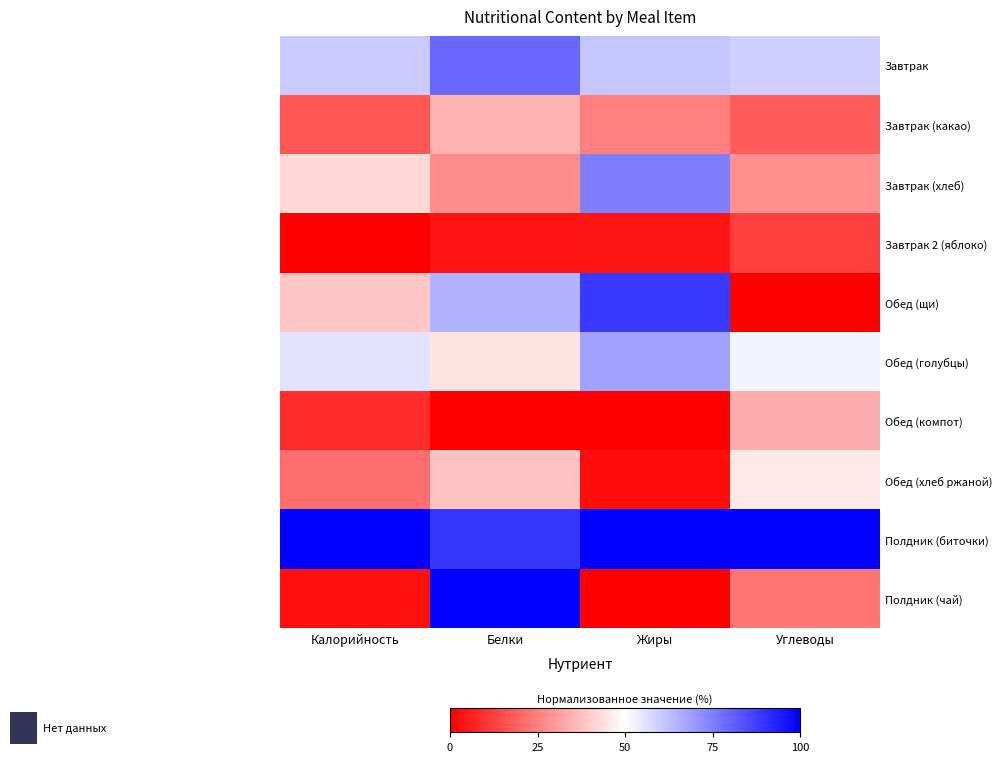

Reading left to right, transcribe all the data shown in this chart.

Завтрак: Калорийность=60.3	Белки=79.5	Жиры=61.2	Углеводы=59.4
Завтрак (какао): Калорийность=16.9	Белки=34.9	Жиры=24.8	Углеводы=18.2
Завтрак (хлеб): Калорийность=42.3	Белки=27.7	Жиры=75.2	Углеводы=28.2
Завтрак 2 (яблоко): Калорийность=0.0	Белки=3.6	Жиры=4.1	Углеводы=12.4
Обед (щи): Калорийность=38.7	Белки=65.1	Жиры=88.4	Углеводы=0.0
Обед (голубцы): Калорийность=55.5	Белки=44.6	Жиры=68.6	Углеводы=52.1
Обед (компот): Калорийность=8.7	Белки=0.0	Жиры=0.0	Углеводы=34.2
Обед (хлеб ржаной): Калорийность=21.8	Белки=38.6	Жиры=2.5	Углеводы=45.5
Полдник (биточки): Калорийность=100.0	Белки=89.2	Жиры=100.0	Углеводы=100.0
Полдник (чай): Калорийность=3.0	Белки=100.0	Жиры=0.0	Углеводы=23.0